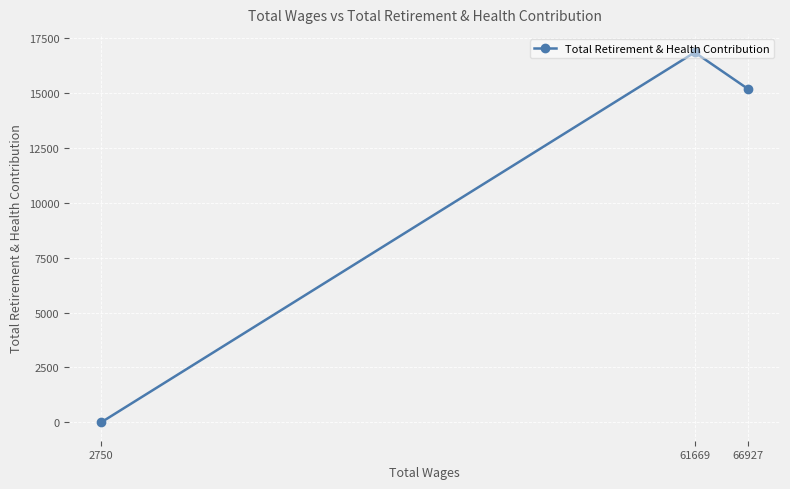

Reading left to right, transcribe all the data shown in this chart.

2750=0	61669=16859	66927=15202